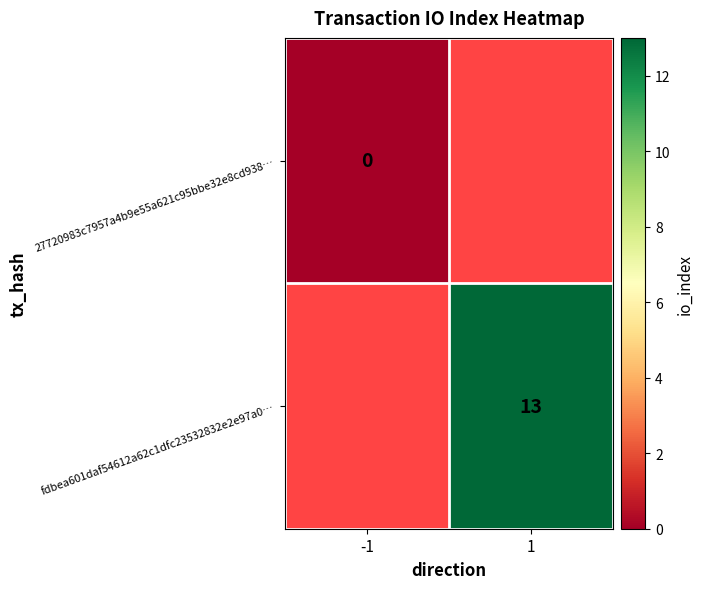

The fdbea601daf54612a62c1dfc23532832e2e97a0… series shows 13 at 1. True or false?

True